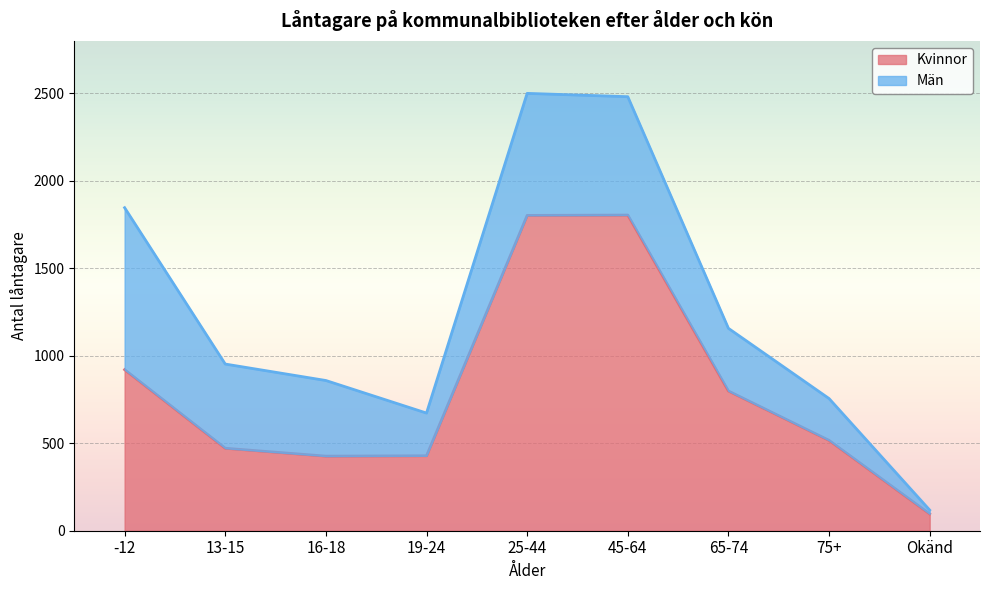

What is the change in value from 25-44 to 75+?

-1285